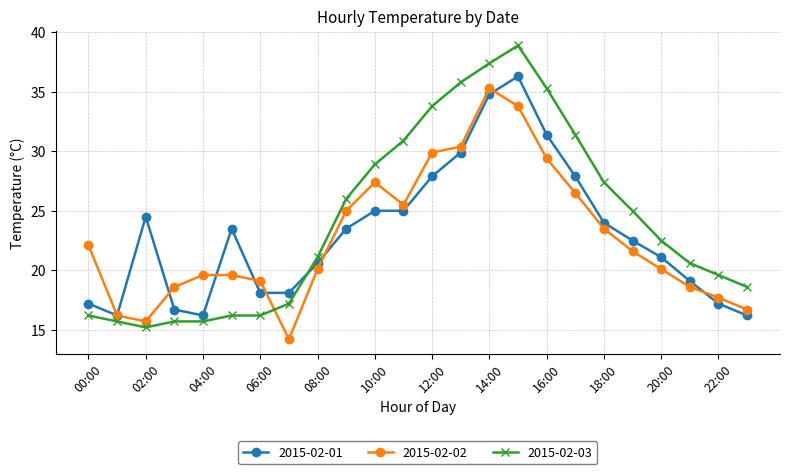

What is the minimum value for 2015-02-02?

14.2